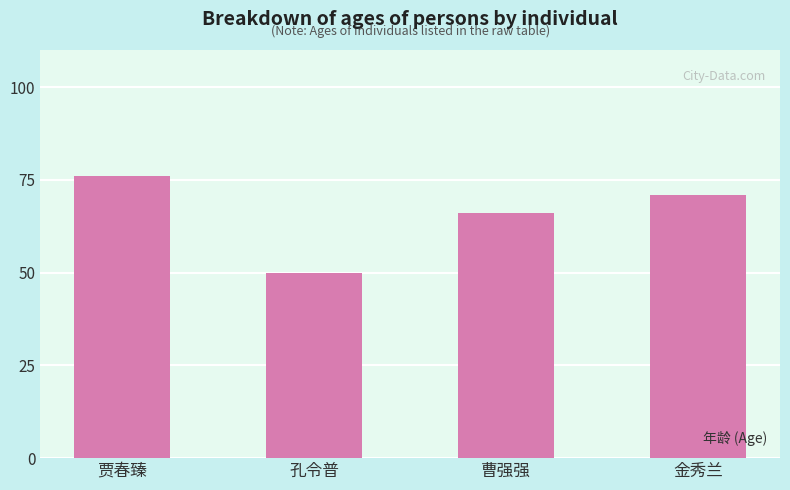

What is the label of the 2nd bar from the left?

孔令普